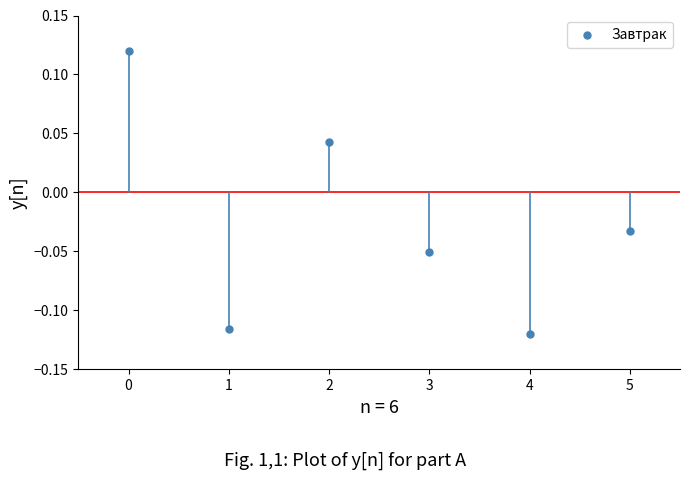

Count the number of points in this scatter plot.

6